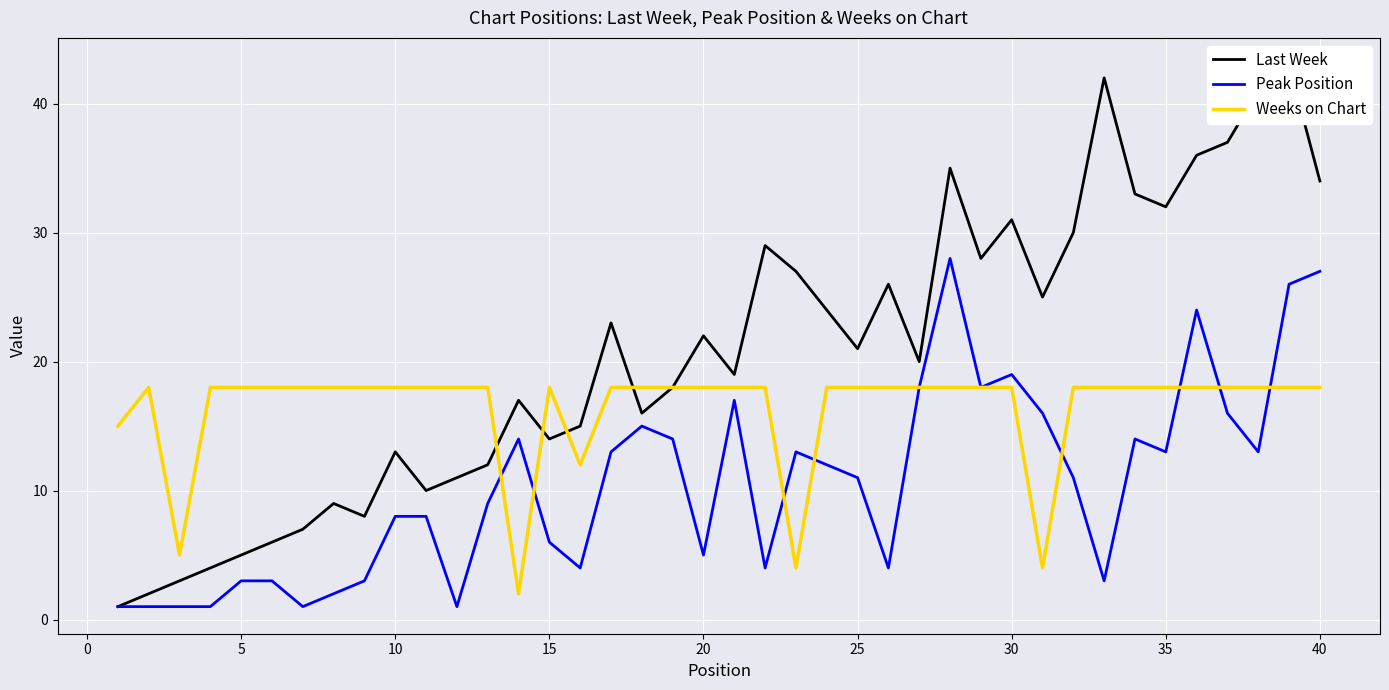

What is the difference between the maximum and minimum values in the Peak Position series?

27